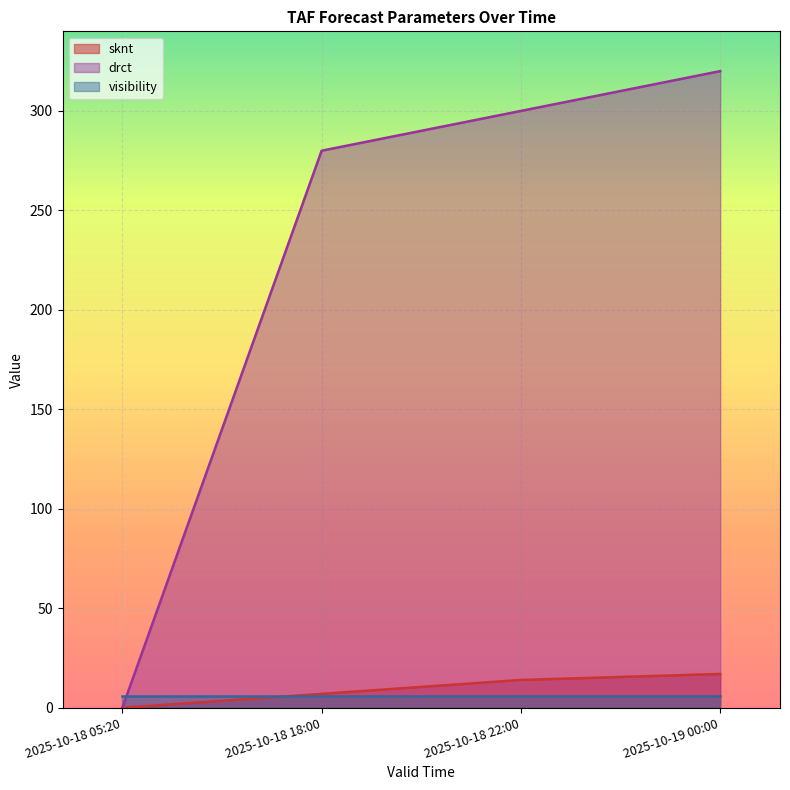

Which category has the lowest value in the drct series?

2025-10-18 05:20